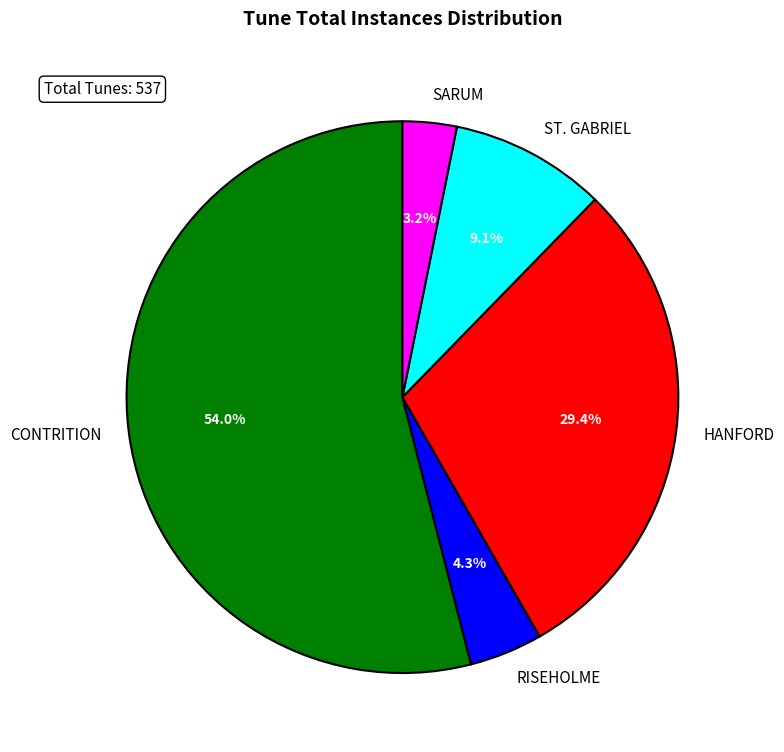

Which slice is the largest?

CONTRITION